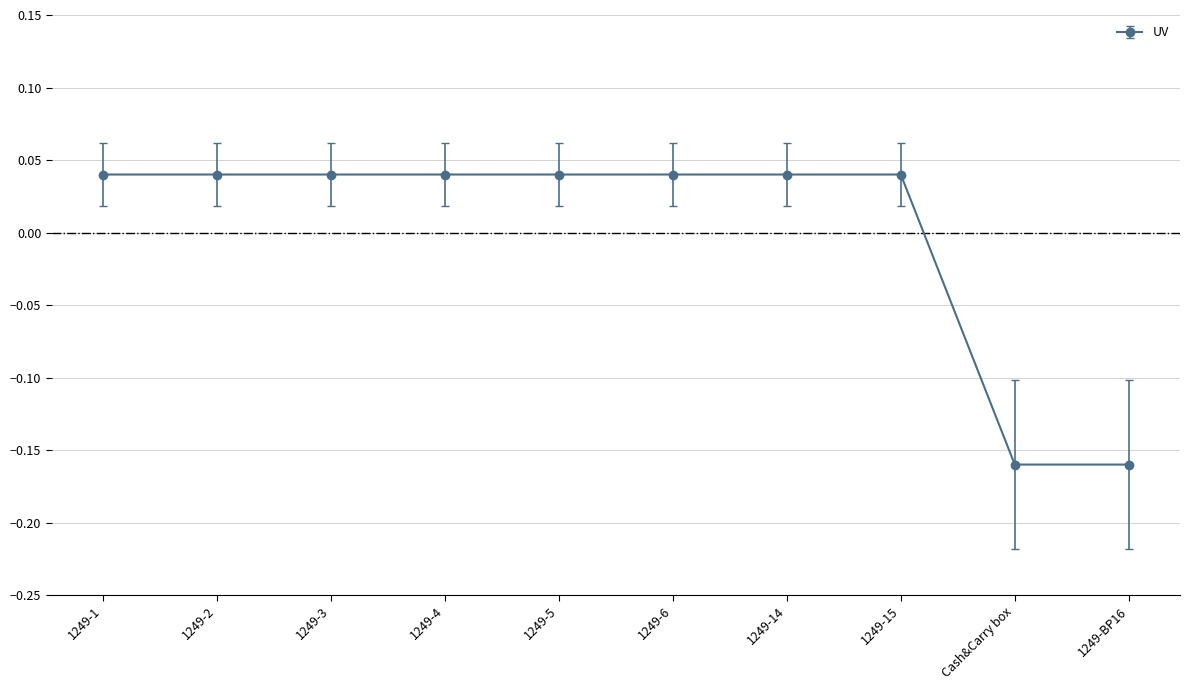

Is it true that the value at 1249-6 is 0.1?

False